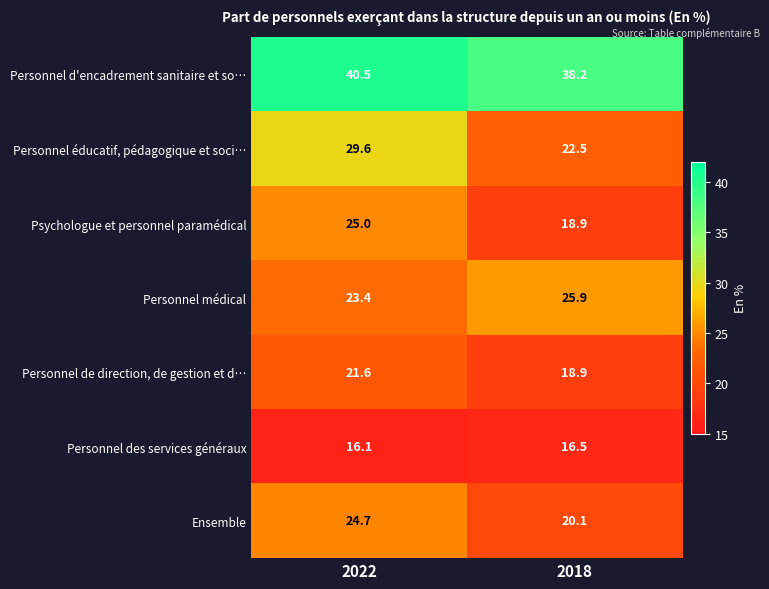

Where does the Ensemble series first go above 24?

2022